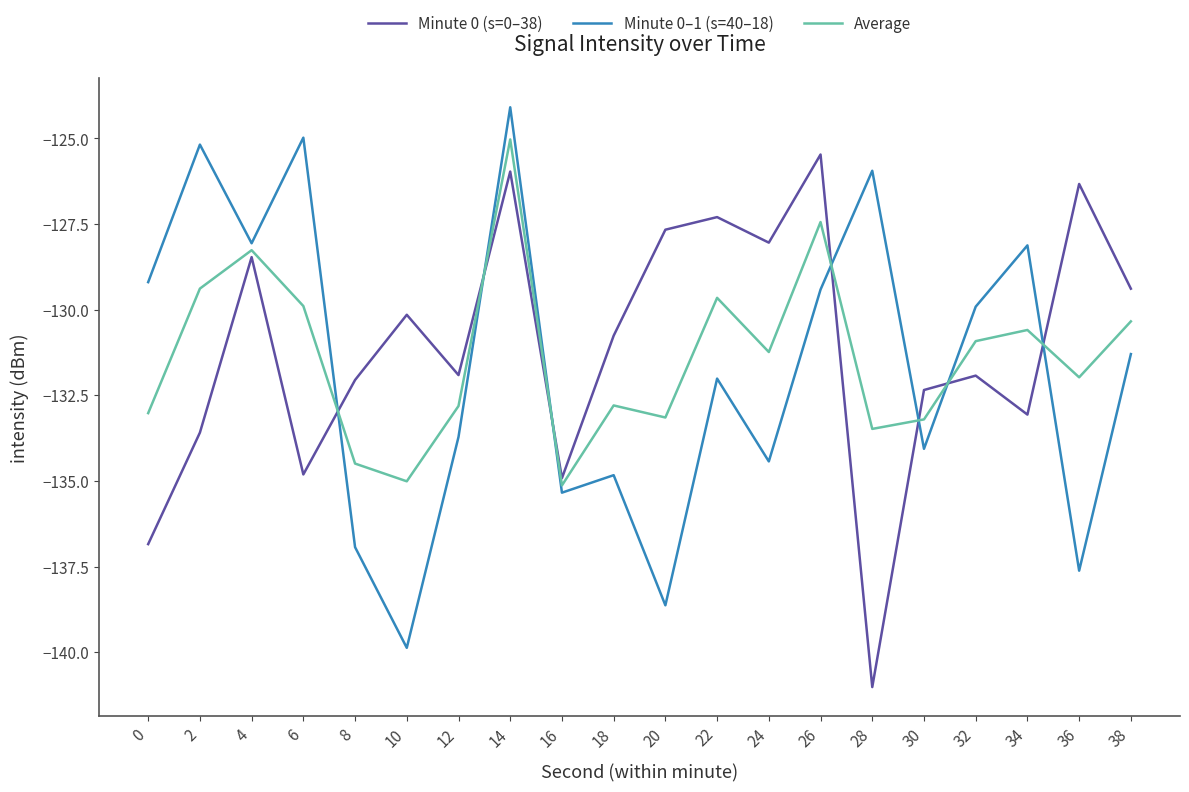

What is the average value of the Minute 0–1 (s=40–18) series?

-131.7